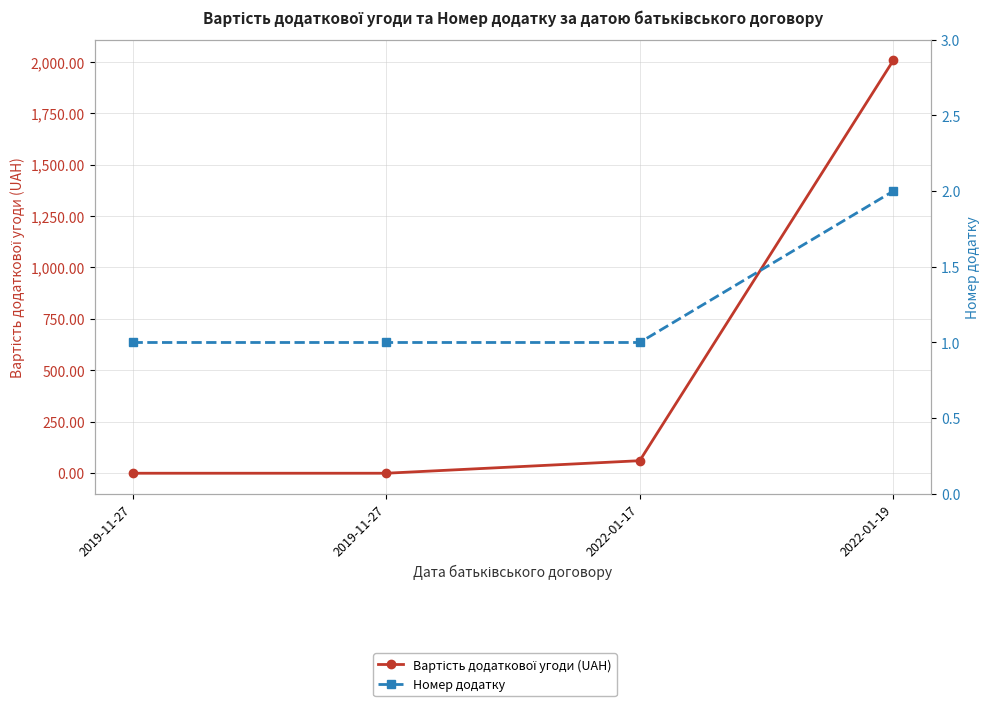

What is the highest value of the Вартість додаткової угоди (UAH) series?

2006.2